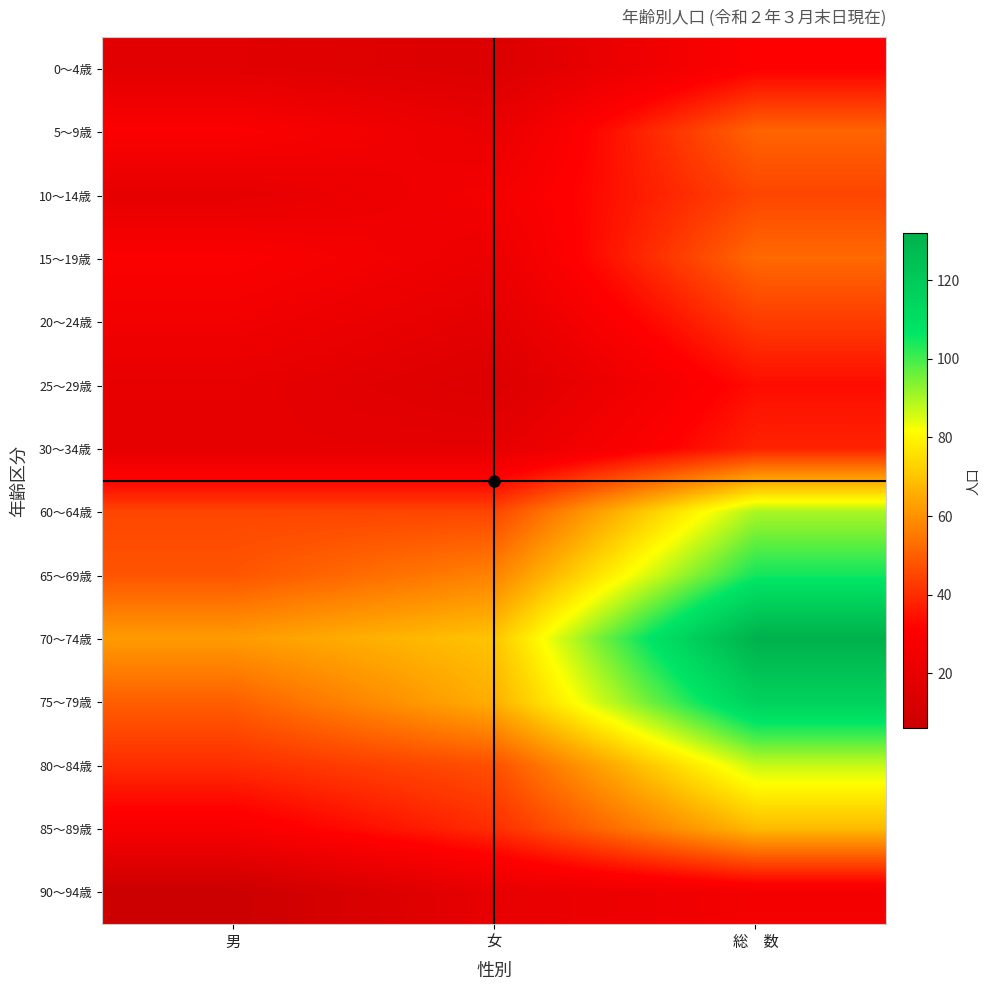

Rank the series by their maximum value, from highest to lowest.

70～74歳, 75～79歳, 65～69歳, 60～64歳, 80～84歳, 85～89歳, 15～19歳, 5～9歳, 10～14歳, 20～24歳, 30～34歳, 25～29歳, 0～4歳, 90～94歳